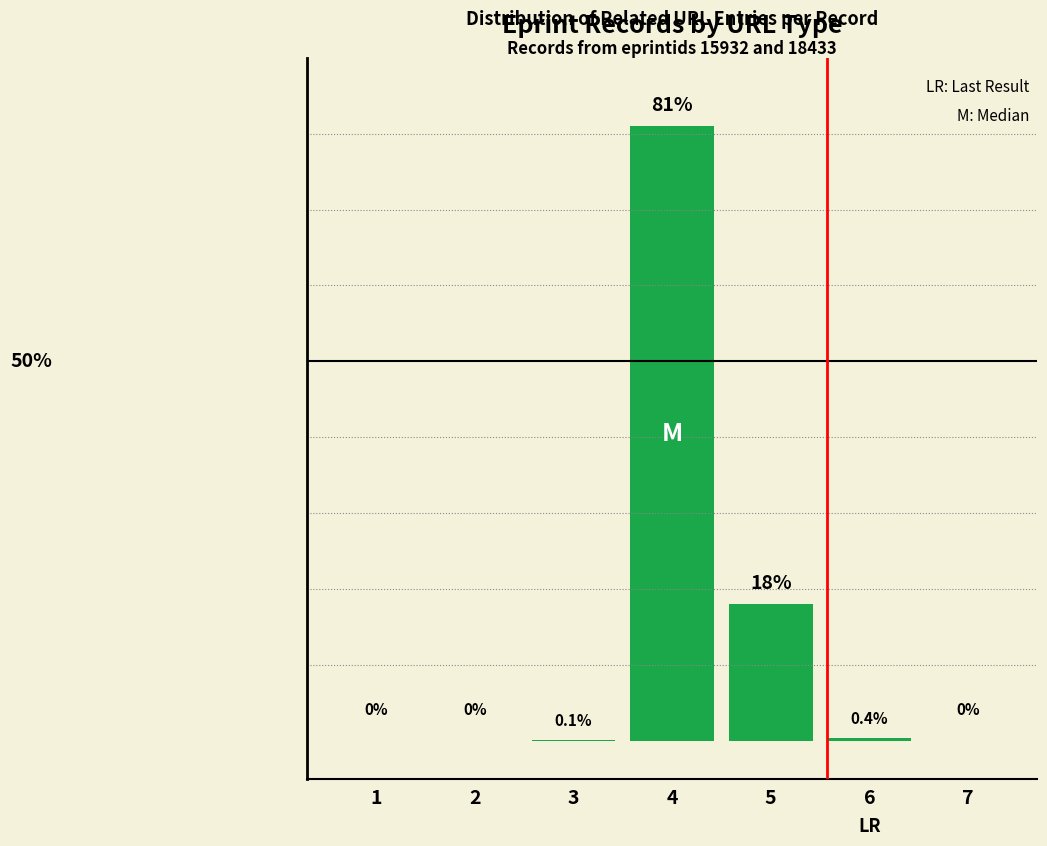

List the labels in order of value, largest first.

4, 5, 6, 3, 1, 2, 7